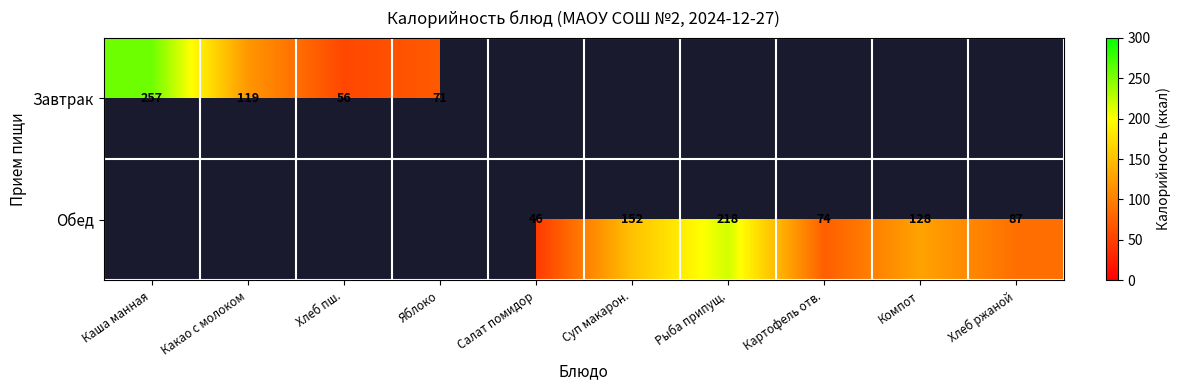

How many data points does each series have?

10